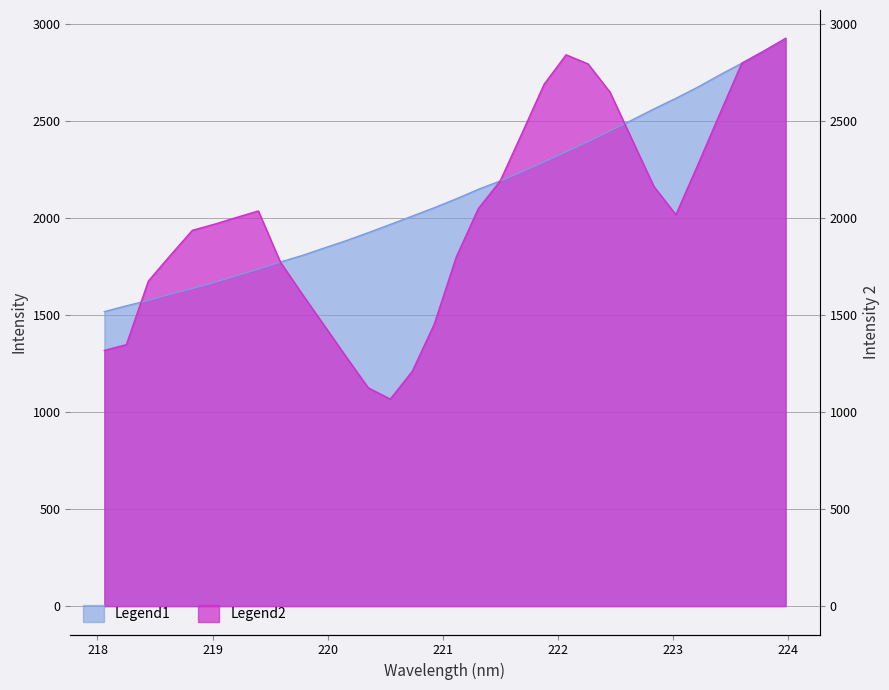

What is the label of the 12th point from the right?

221.8812